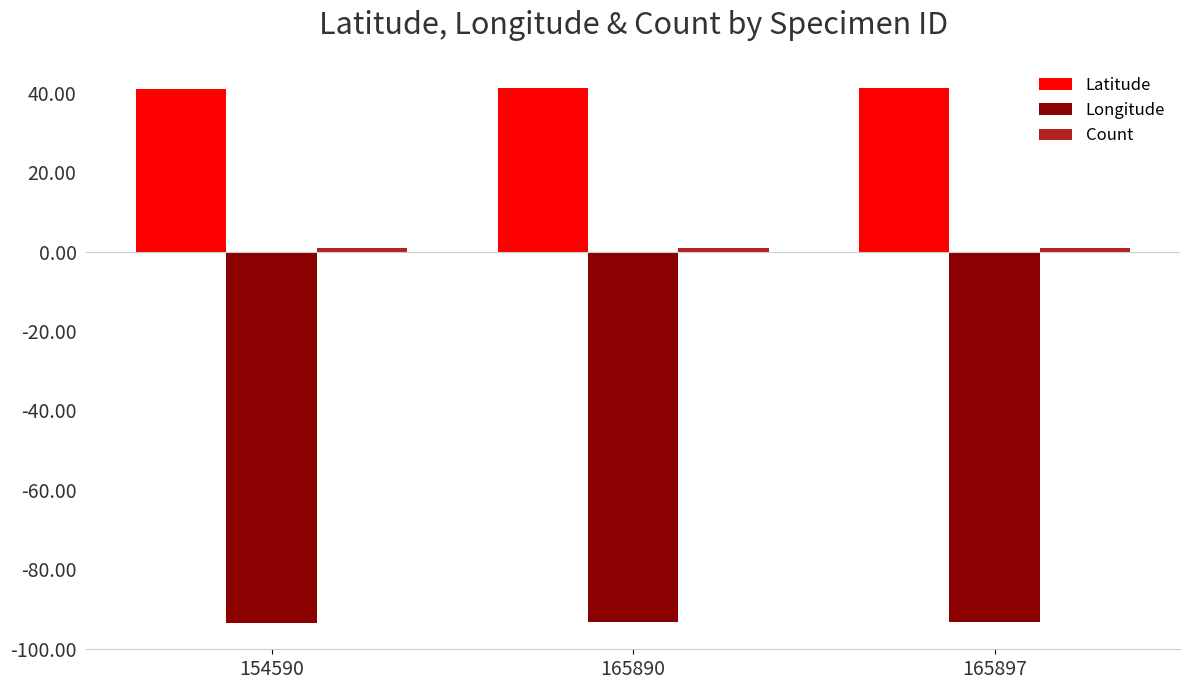

What is the difference between the Longitude values at 165890 and 154590?

0.2